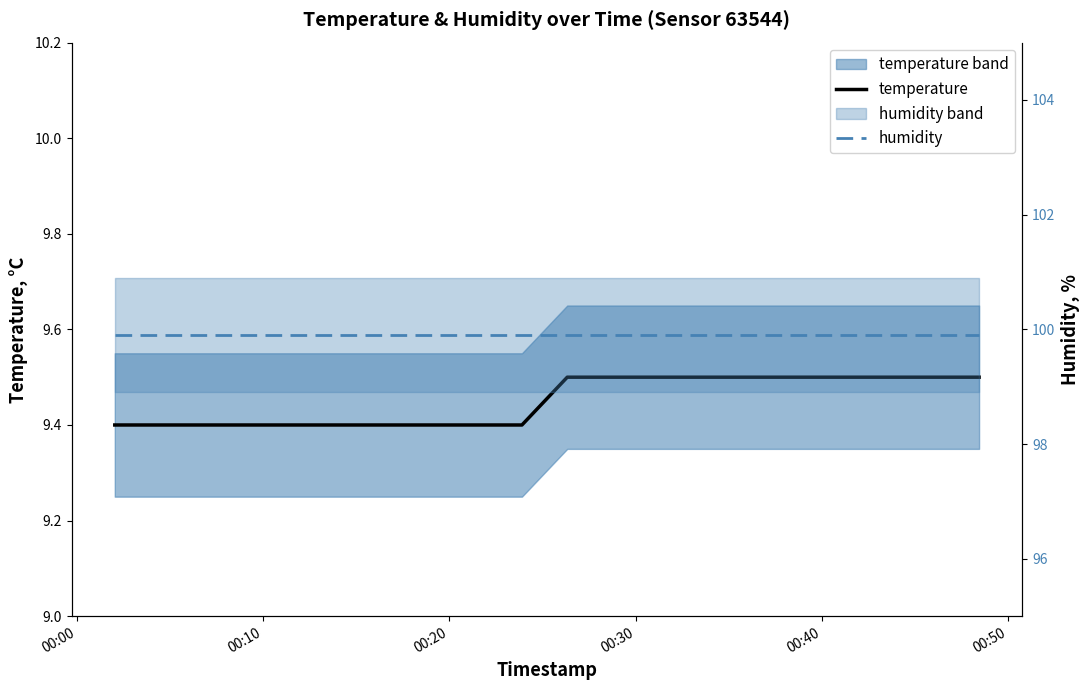

How many categories are shown in the chart?

20